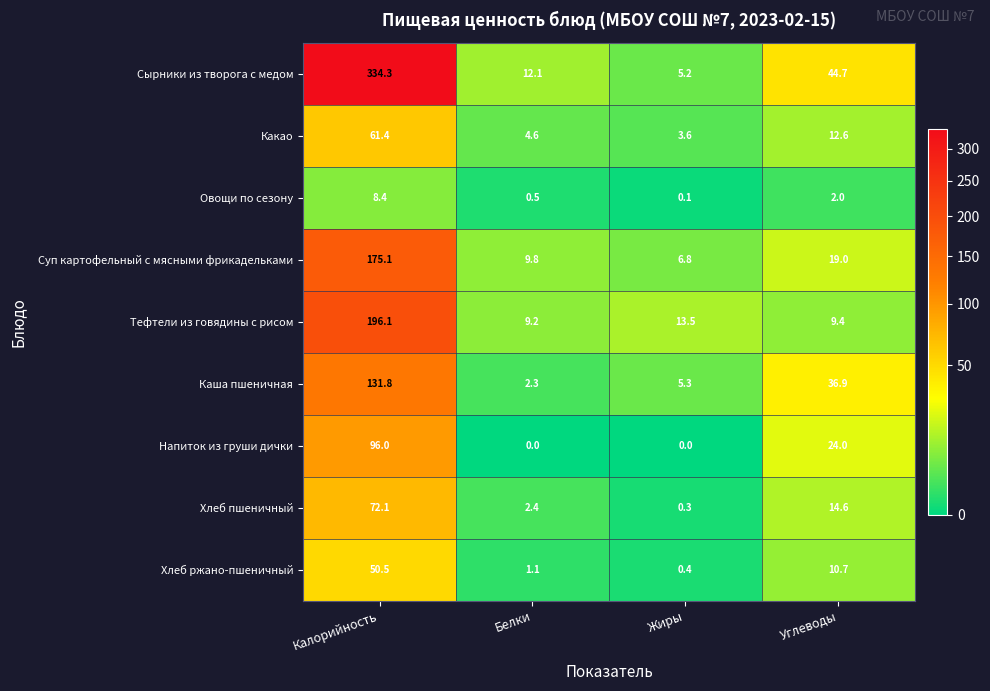

Which series changed the most between Калорийность and Углеводы?

Сырники из творога с медом